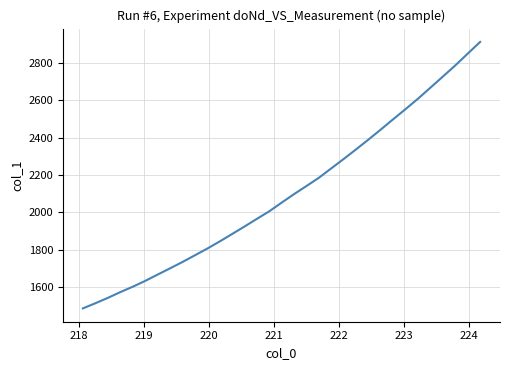

What is the smallest value displayed?

1486.4